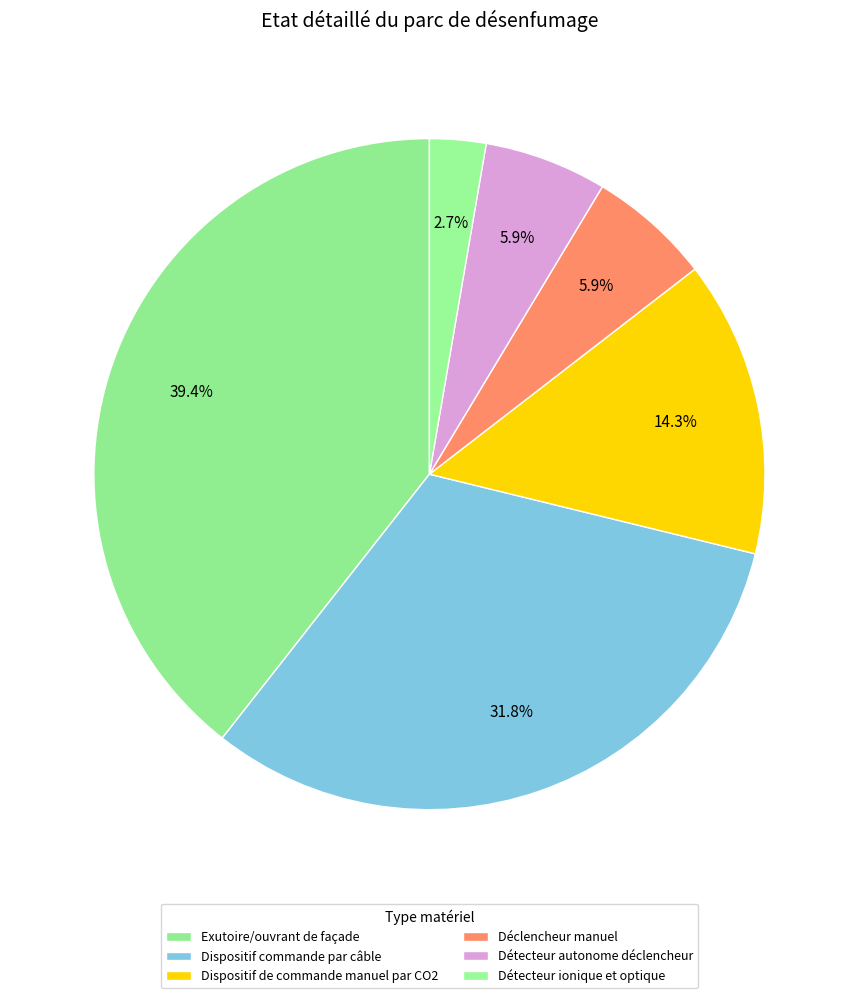

True or false: Dispositif commande par câble accounts for 32% of the total.

True